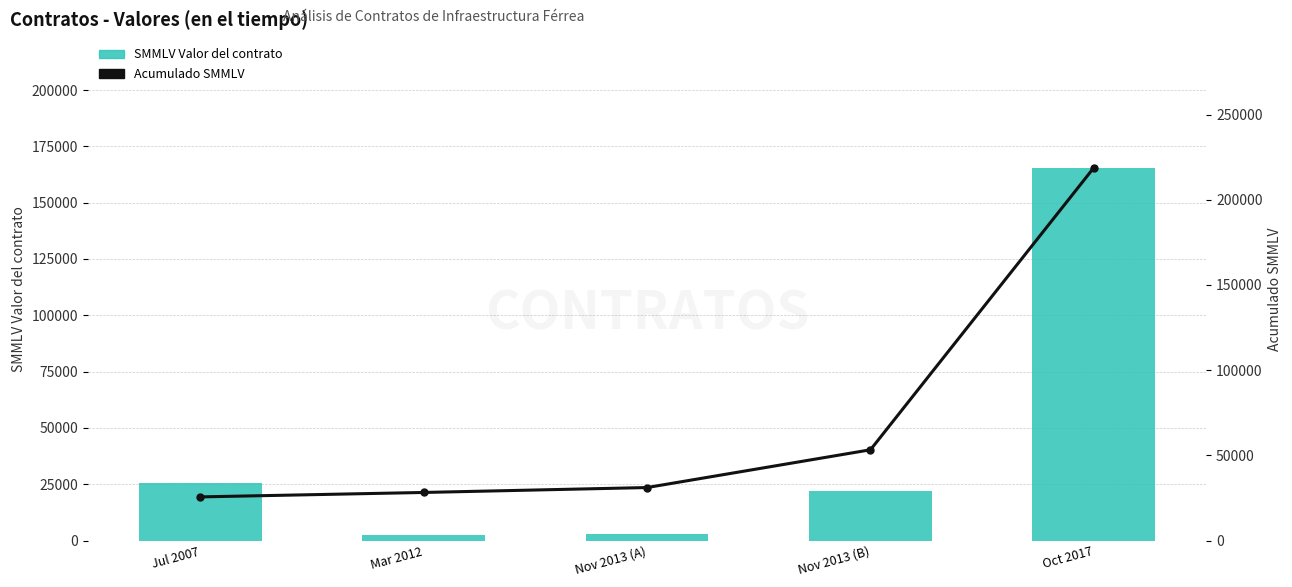

Between Oct 2017 and Nov 2013 (B), which is larger?

Oct 2017